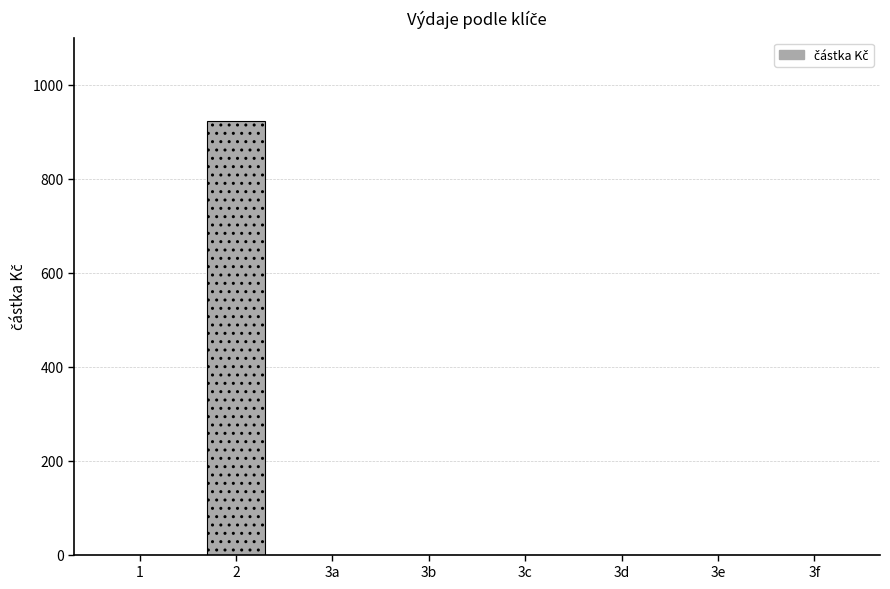

Rank the categories by value from lowest to highest.

1, 3a, 3b, 3c, 3d, 3e, 3f, 2